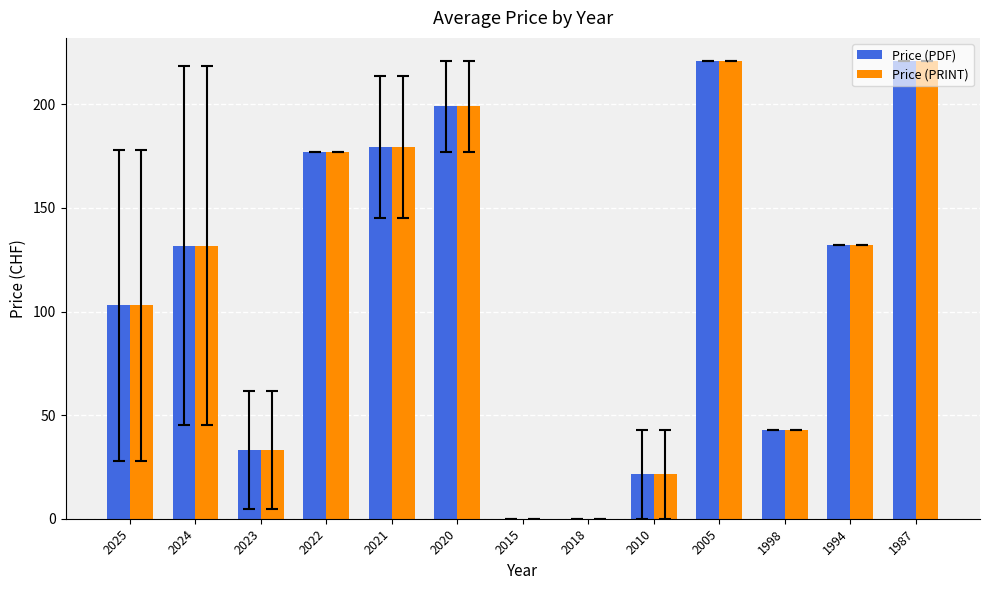

At which label is Price (PRINT) closest to 110?

2025